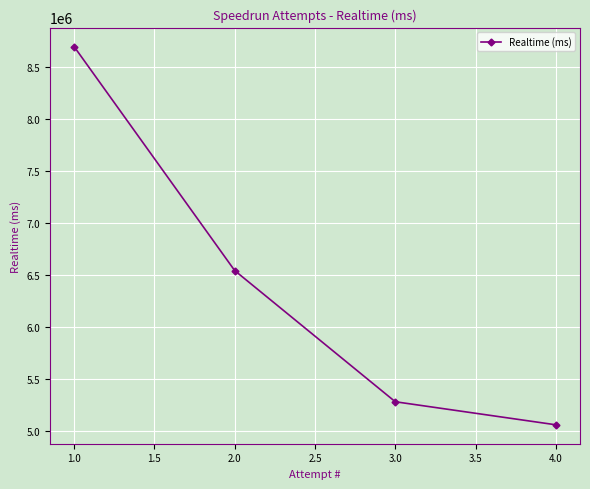

Does the chart have visible grid lines?

Yes